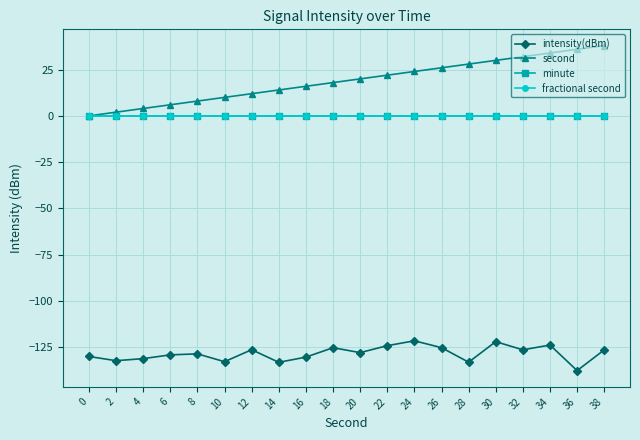

Does the chart have visible grid lines?

Yes